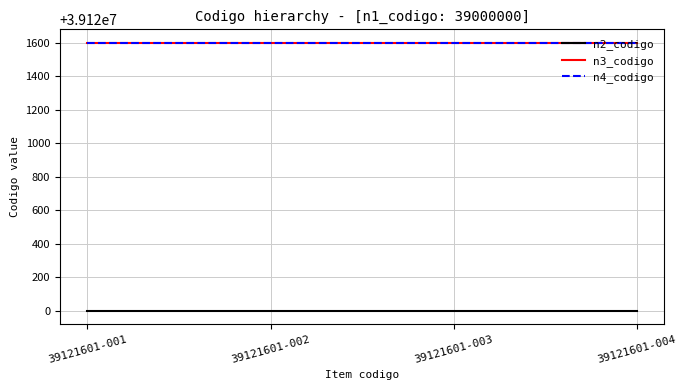

True or false: n4_codigo and n2_codigo intersect in this chart.

False